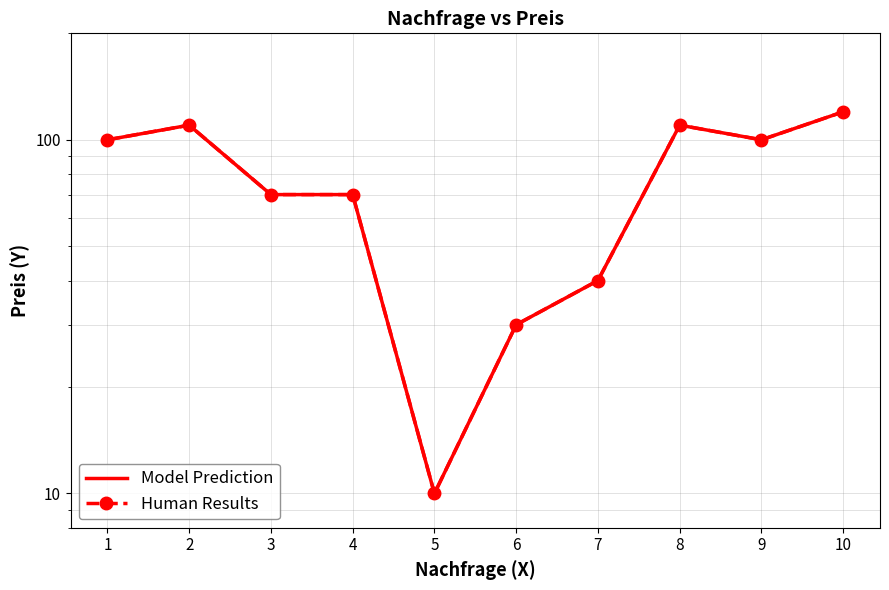

Is this an area chart (filled region under the line)?

No